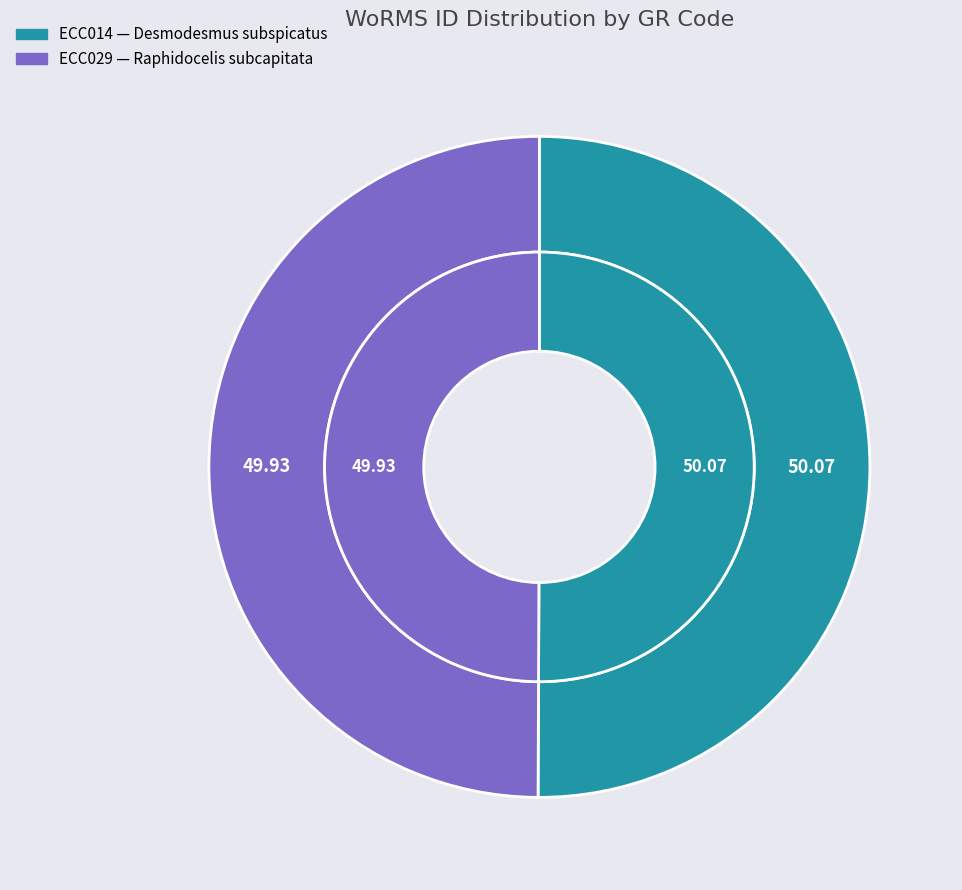

Rank the categories by value from lowest to highest.

ECC029, ECC014